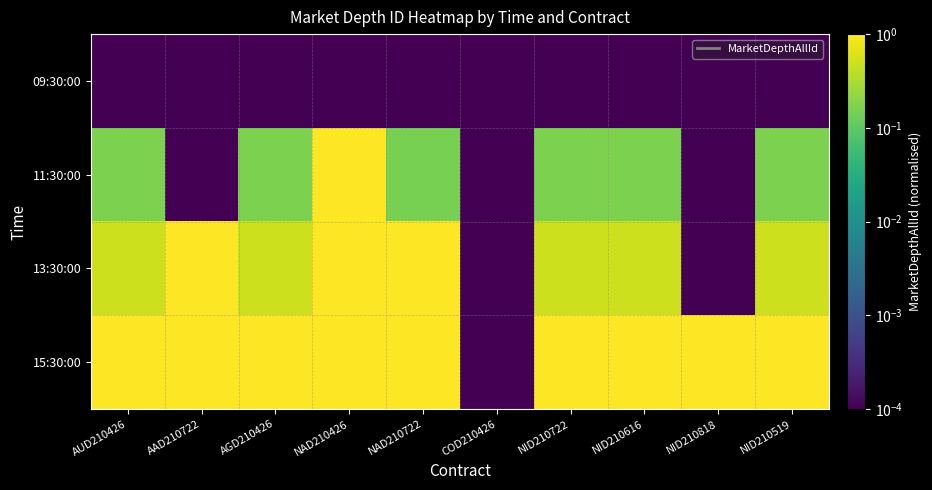

Reading left to right, list all the values displayed in this chart.

09:30:00: AUD210426=0.0	AAD210722=0.0	AGD210426=0.0	NAD210426=0.0	NAD210722=0.0	COD210426=0.0	NID210722=0.0	NID210616=0.0	NID210818=0.0	NID210519=0.0
11:30:00: AUD210426=0.2	AAD210722=0.0	AGD210426=0.2	NAD210426=1.0	NAD210722=0.2	COD210426=0.0	NID210722=0.2	NID210616=0.2	NID210818=0.0	NID210519=0.2
13:30:00: AUD210426=0.5	AAD210722=1.0	AGD210426=0.5	NAD210426=1.0	NAD210722=1.0	COD210426=0.0	NID210722=0.5	NID210616=0.5	NID210818=0.0	NID210519=0.5
15:30:00: AUD210426=1.0	AAD210722=1.0	AGD210426=1.0	NAD210426=1.0	NAD210722=1.0	COD210426=0.0	NID210722=1.0	NID210616=1.0	NID210818=1.0	NID210519=1.0